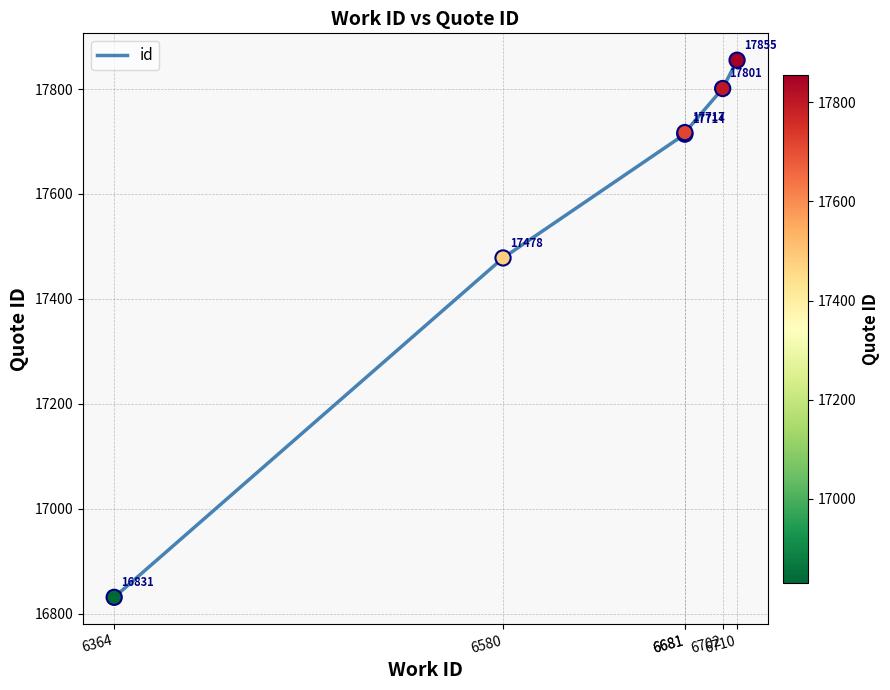

What is the ratio of the value at 6681 to the value at 6580?

1.0